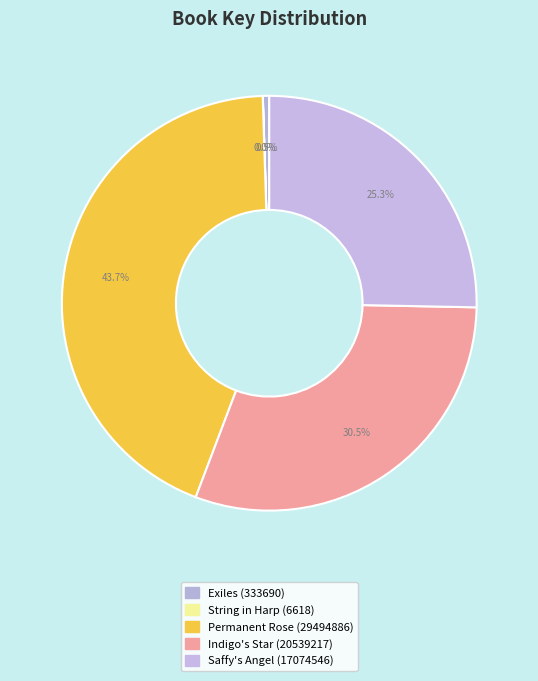

Is it true that Saffy's Angel (17074546) is 25% of the pie?

True